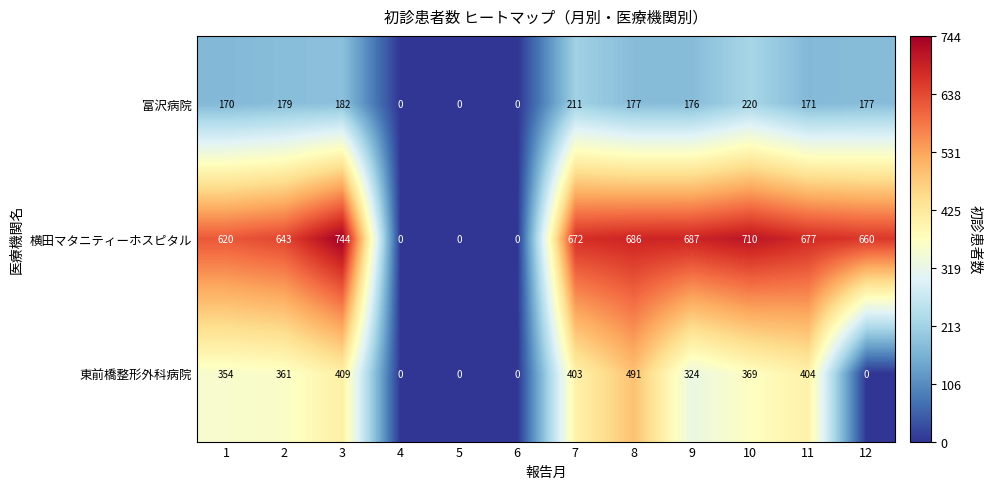

What is the difference between the 横田マタニティーホスピタル values at 2 and 8?

43